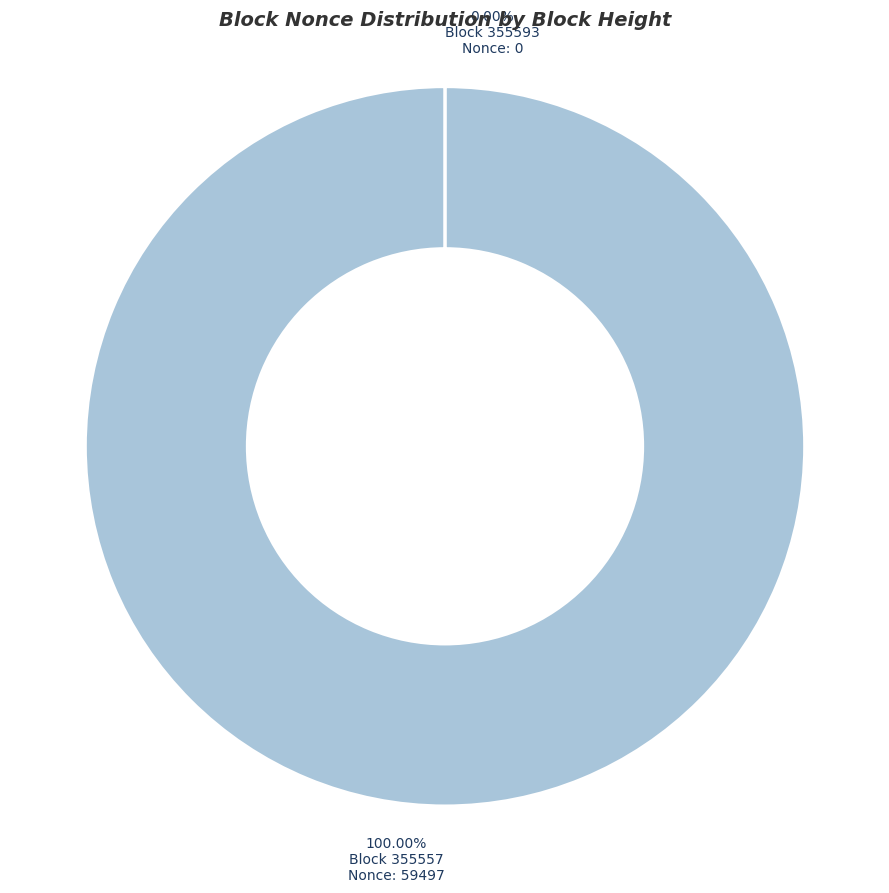

Is there a majority slice in this chart?

Yes